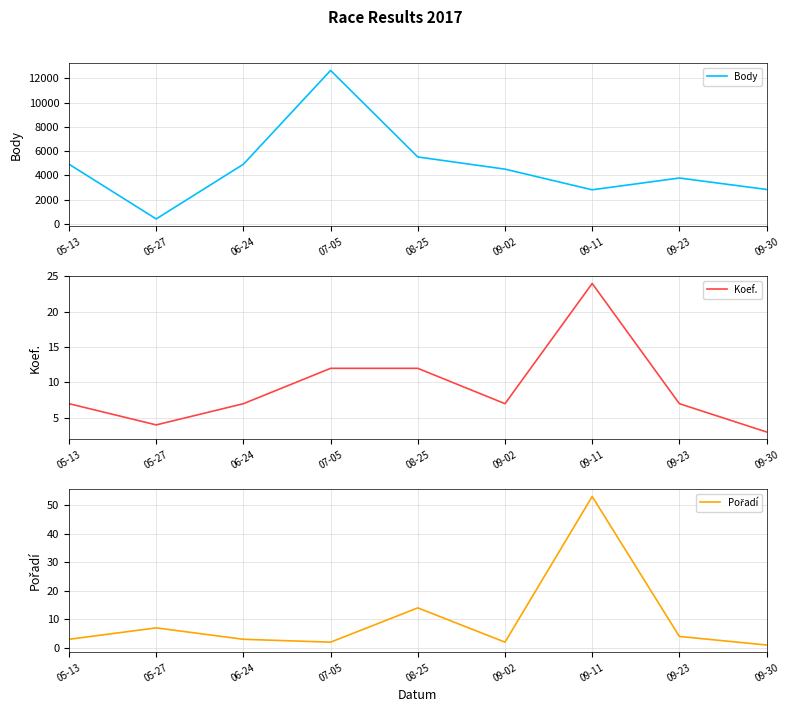

What is the sum of the Koef. values at 06-24 and 09-02?

14